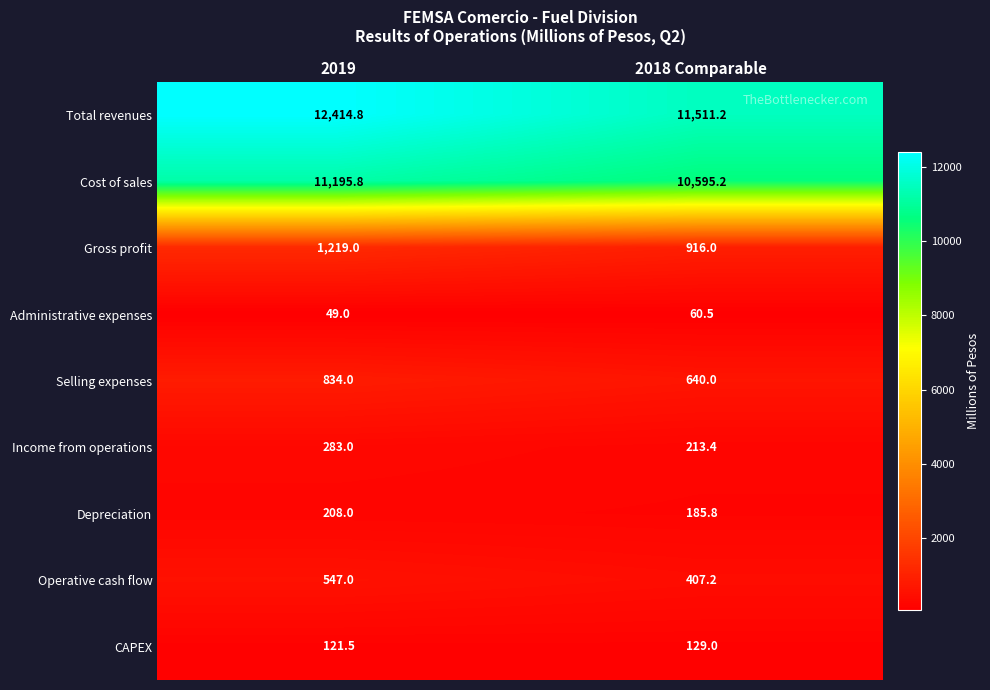

What is the sum of the CAPEX values at 2019 and 2018 Comparable?

250.5